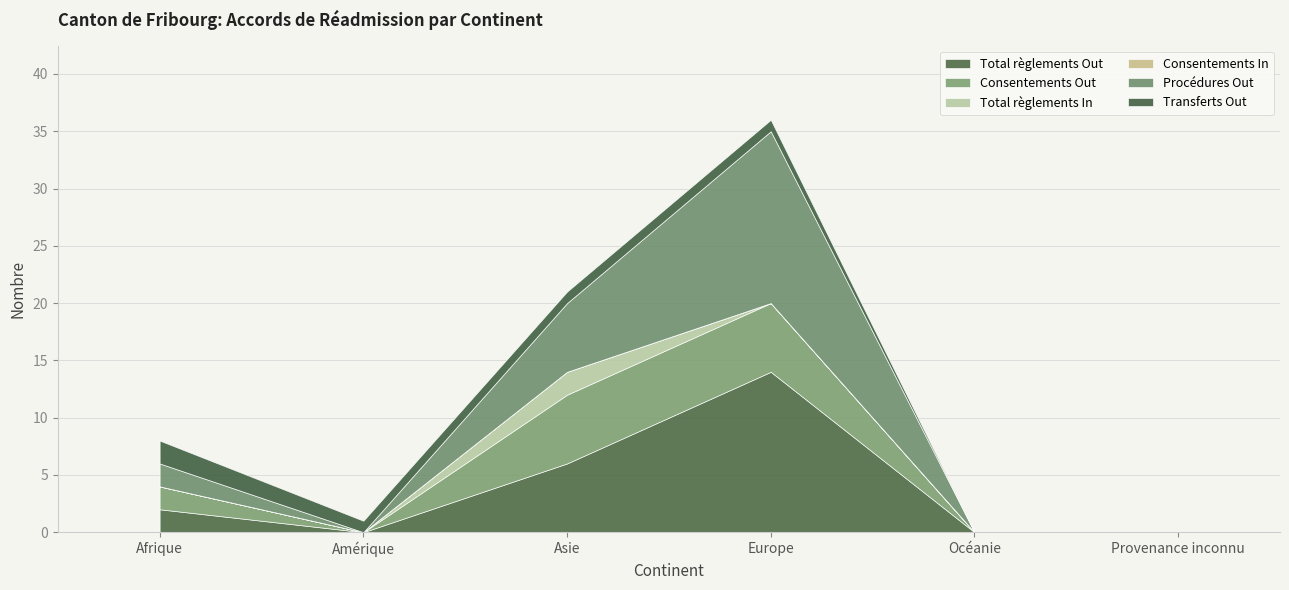

How many values in Transferts Out are above zero?

4